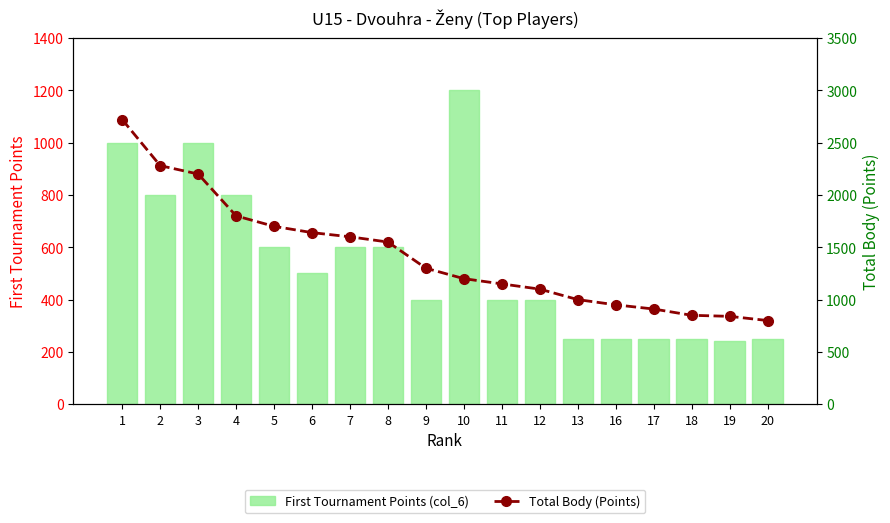

Reading left to right, extract all data points from this chart.

First Tournament Points (col_6): 1000	800	1000	800	600	500	600	600	400	1200	400	400	250	250	250	250	240	250
Total Body (Points): 2720	2280	2200	1800	1700	1640	1600	1550	1300	1200	1150	1100	1000	950	910	850	840	800